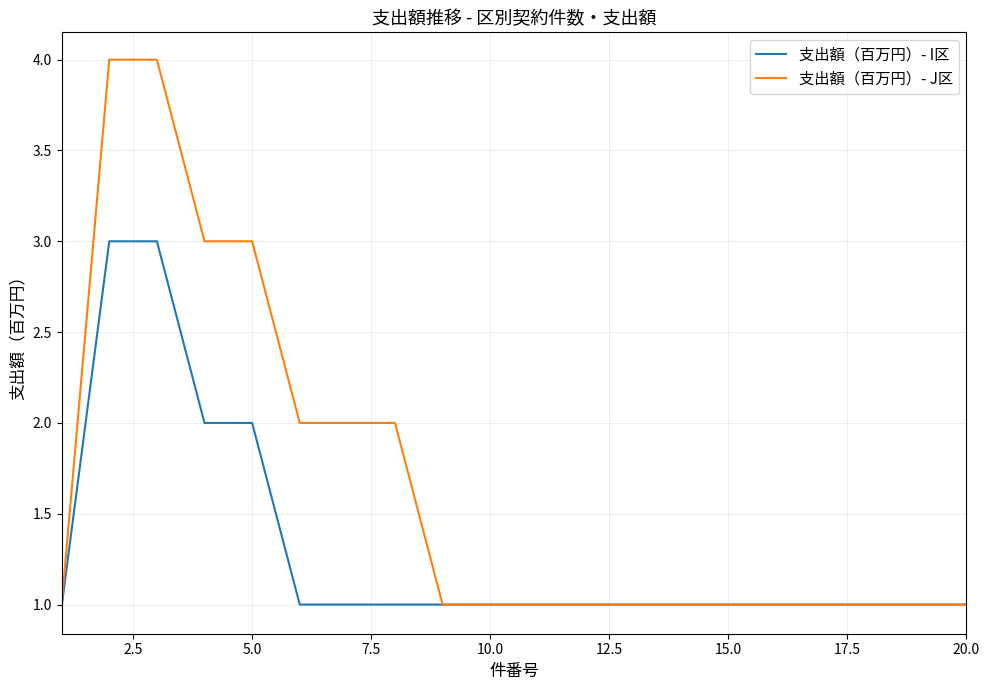

Which series has the largest total across all categories?

支出額（百万円）- J区